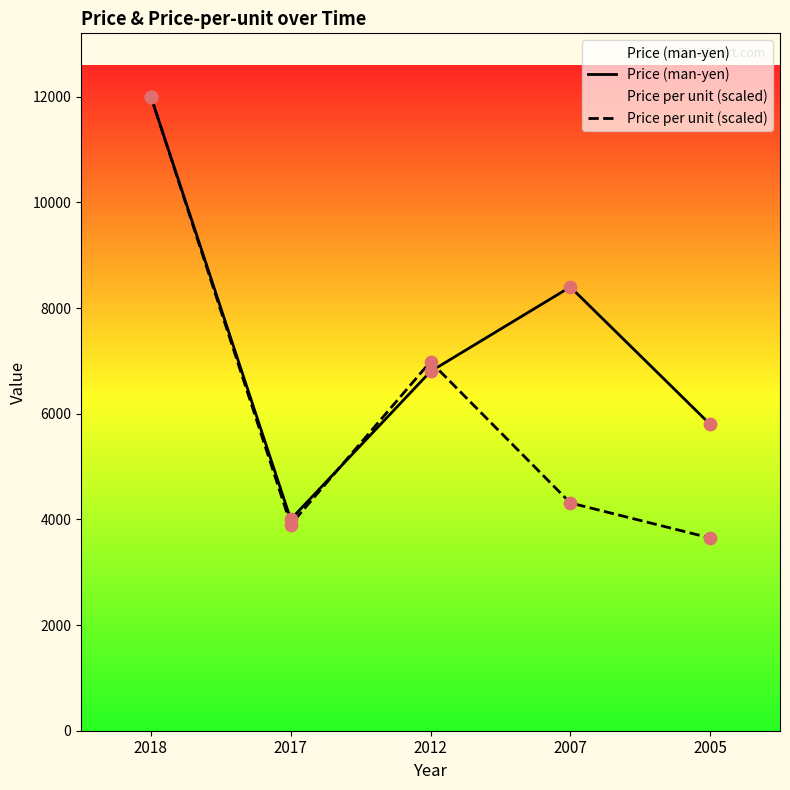

Which series reaches the minimum Y coordinate?

Price per unit (scaled)